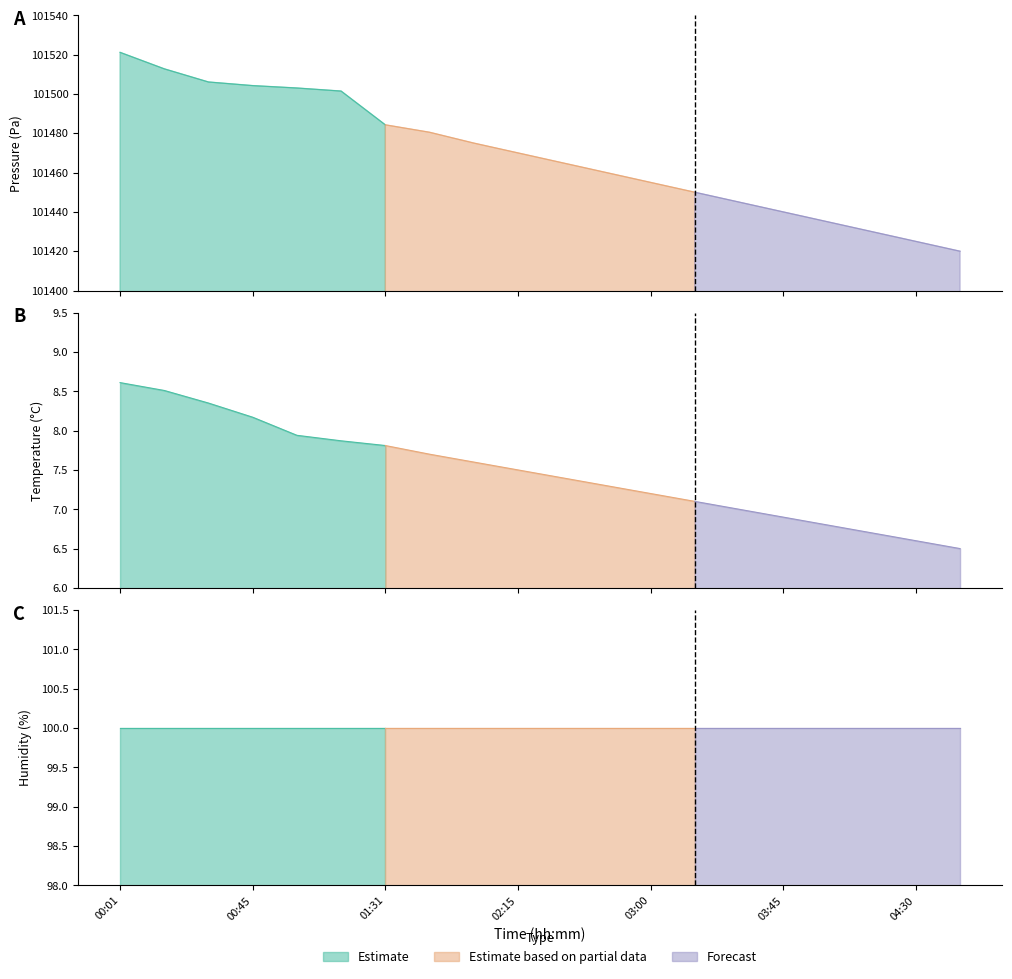

What is the label of the 16th point from the right?

01:02